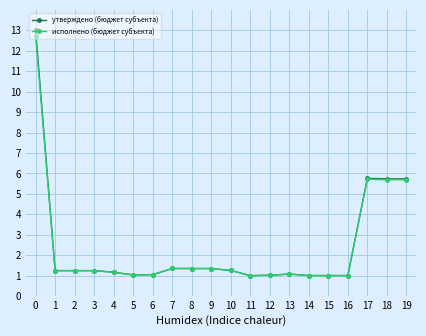

Is it true that утверждено (бюджет субъекта) equals 0.3 at 7?

False